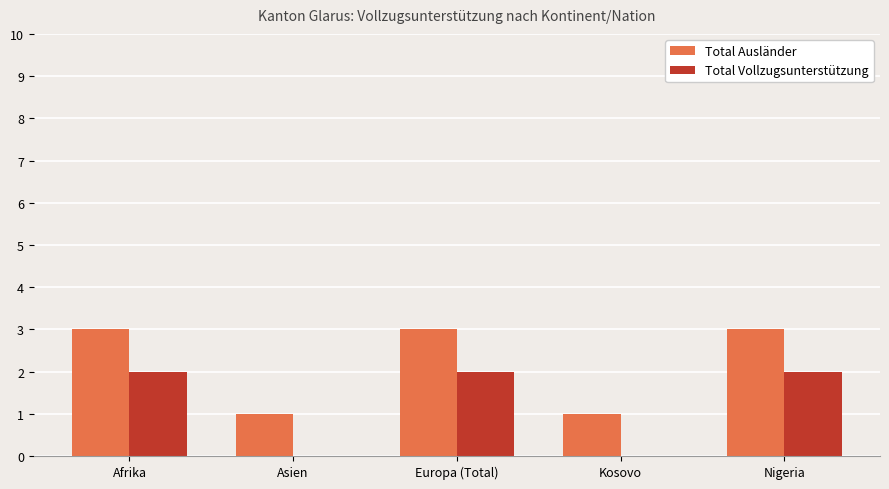

True or false: Total Vollzugsunterstützung has a value of 0 at Nigeria.

False